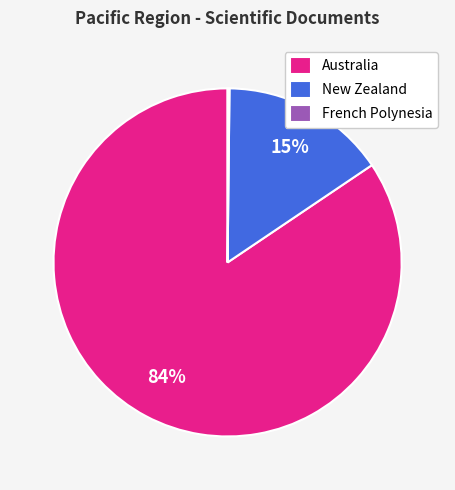

To the nearest percent, what is the combined percentage of Australia and New Zealand?

100%